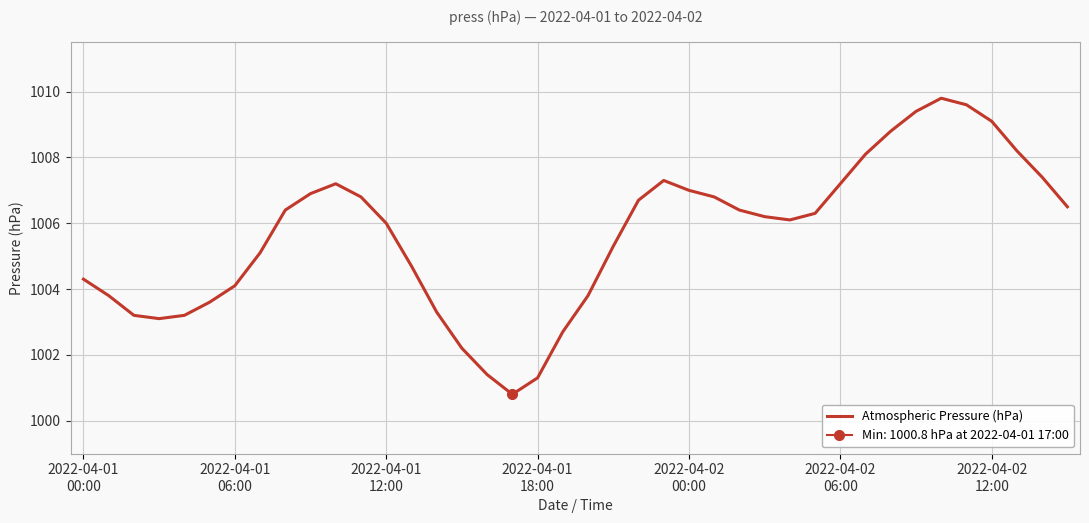

What is the lowest value of the Atmospheric Pressure (hPa) series?

1000.8